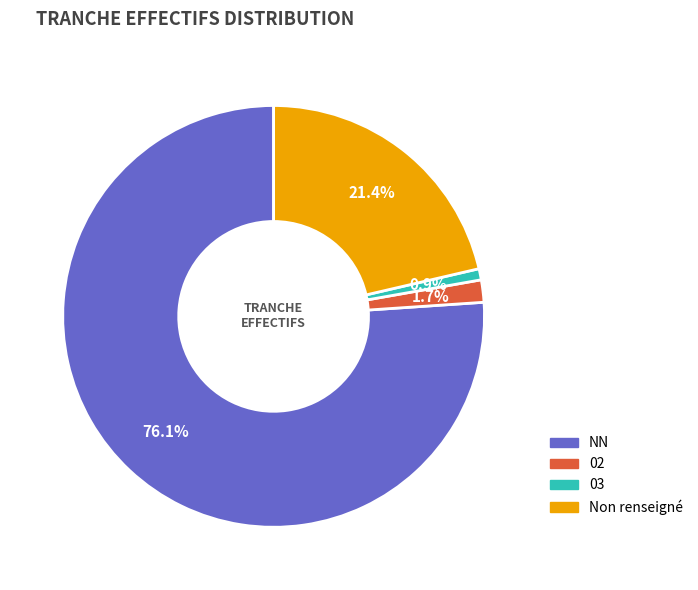

What is the largest slice in the pie chart?

NN